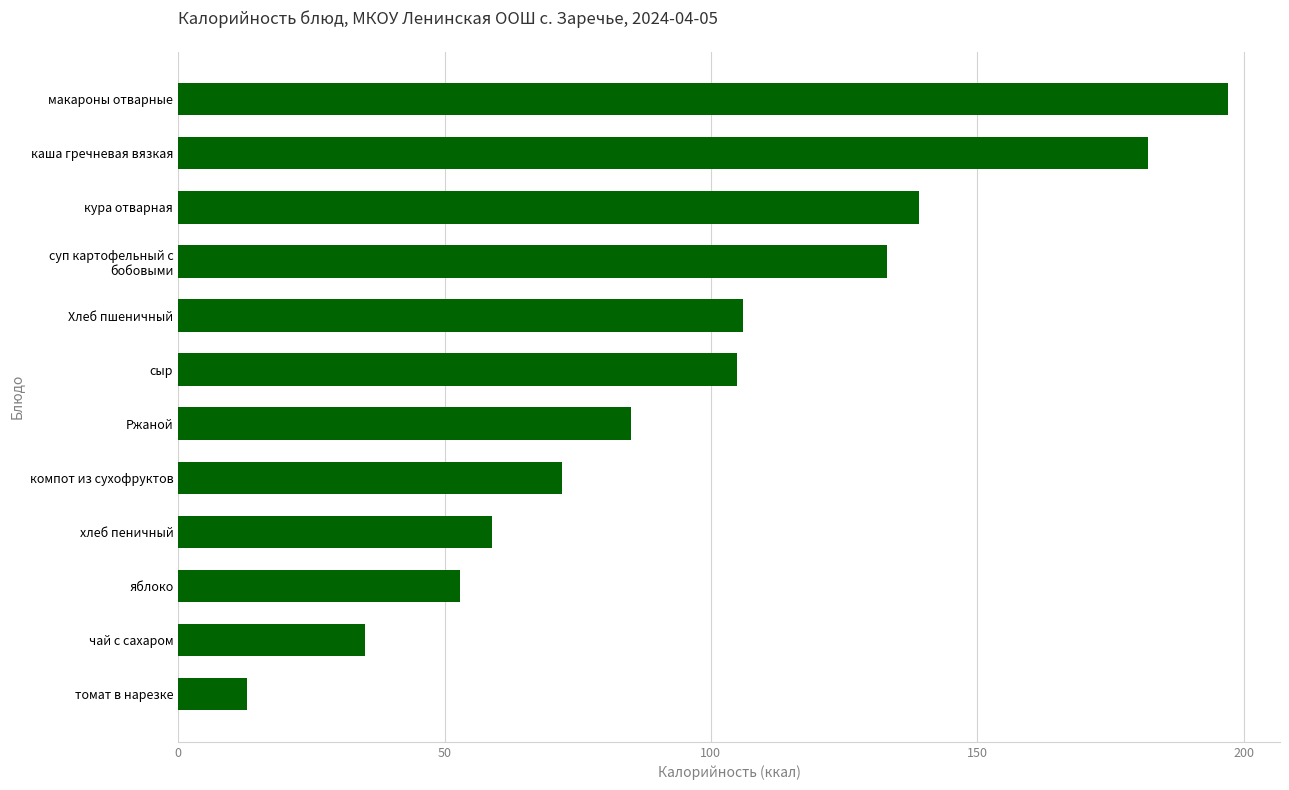

Read the value at сыр, to the nearest 50.

100